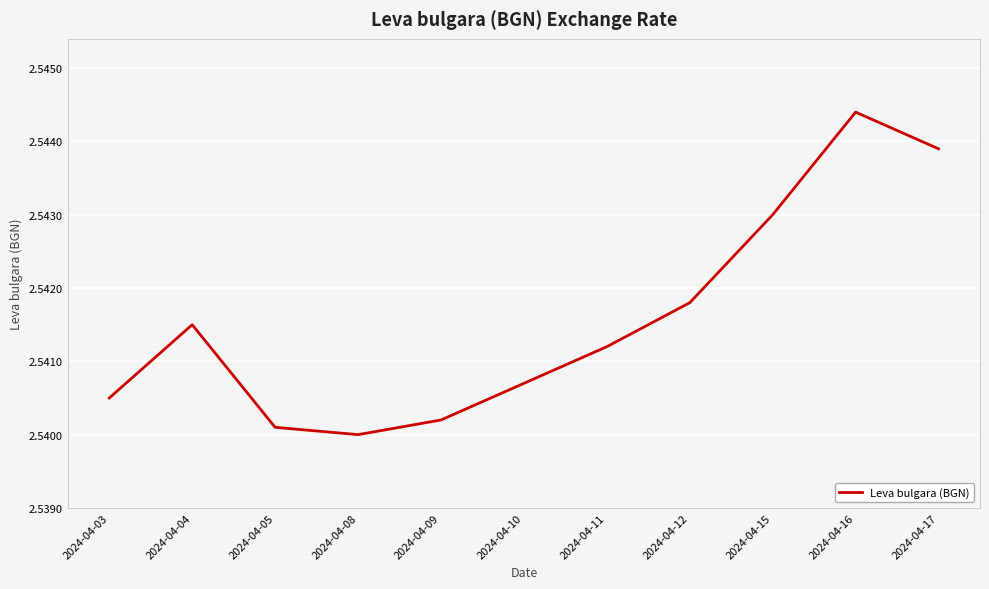

Which has a higher value, 2024-04-08 or 2024-04-09?

2024-04-09